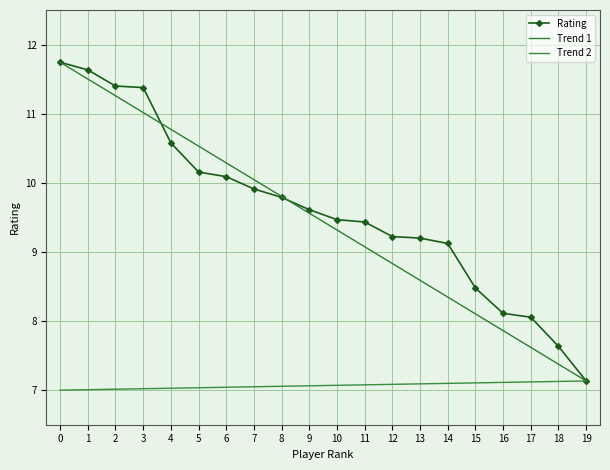

How many lines are shown in the chart?

3